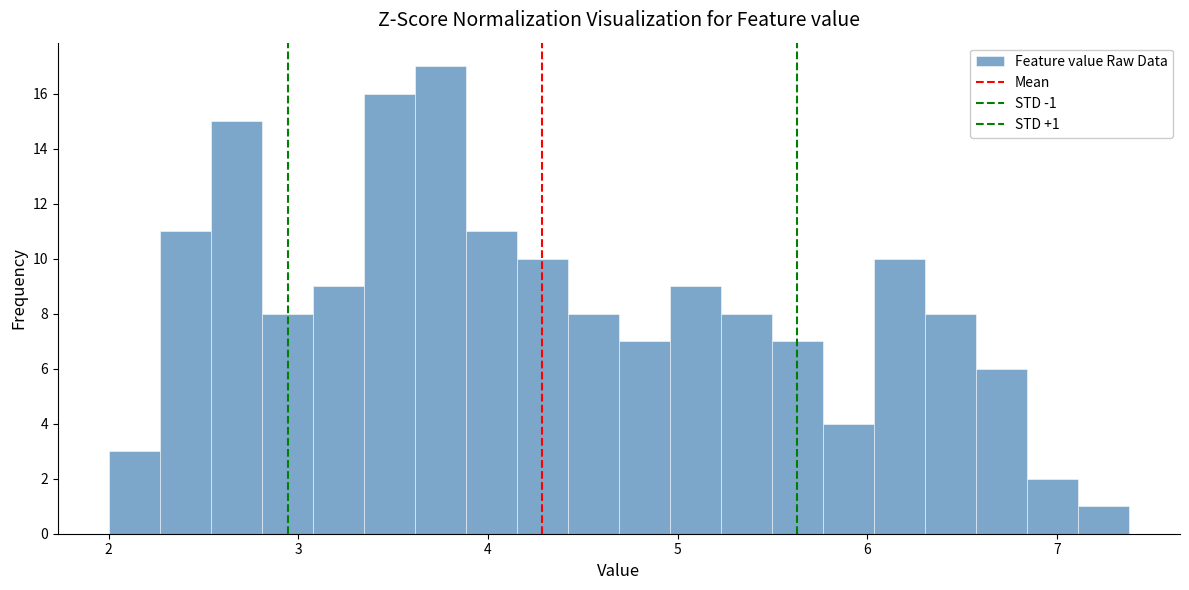

Read against the x-axis, roughly where is the centre of the tallest bar?

3.7